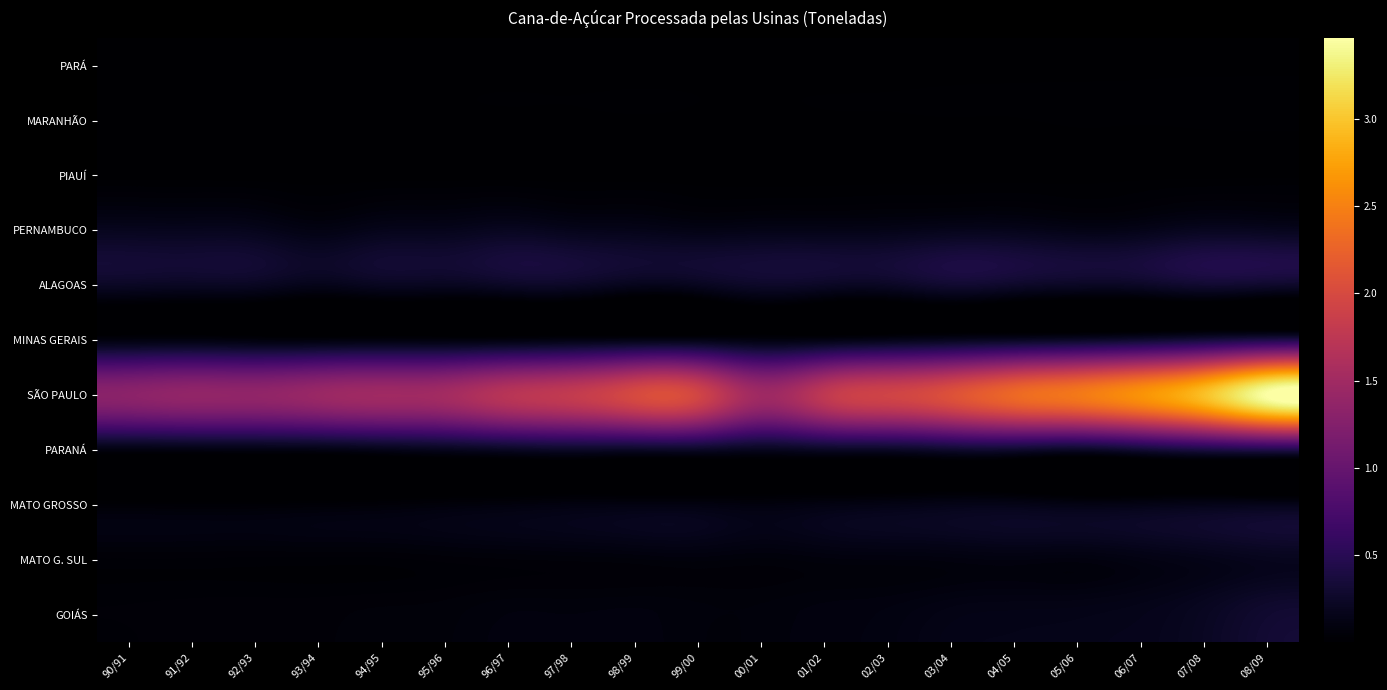

What is the total value across all series at 98/99?

297287309